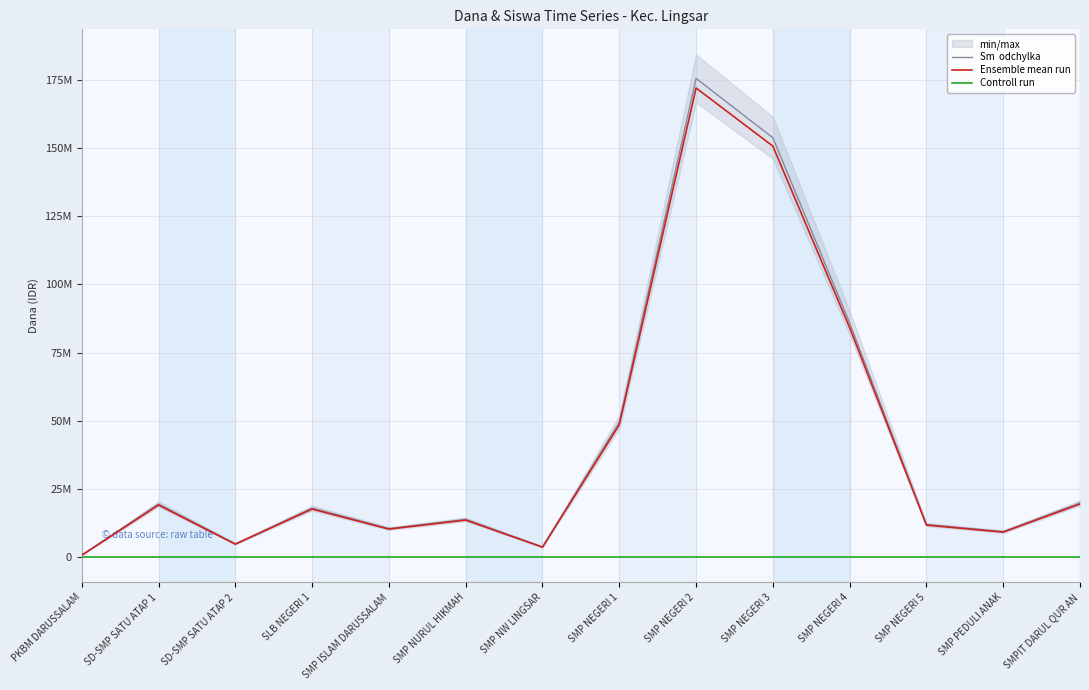

At SD-SMP SATU ATAP 1, list the series in order from largest to smallest.

Sm  odchylka, Ensemble mean run, Controll run